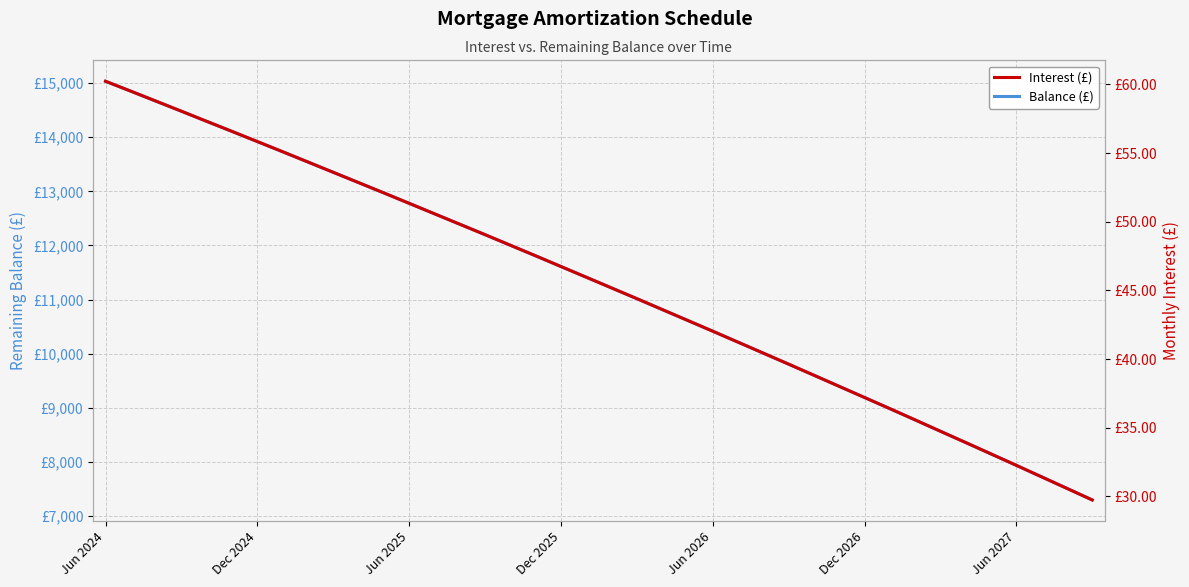

Reading left to right, list all the values displayed in this chart.

Balance (£): 15033.0	14849.0	14664.0	14479.0	14293.0	14106.0	13919.0	13731.0	13542.0	13352.0	13162.0	12971.0	12779.0	12586.0	12393.0	12199.0	12004.0	11808.0	11611.0	11414.0	11216.0	11017.0	10817.0	10617.0	10416.0	10214.0	10011.0	9807.0	9603.0	9398.0	9192.0	8985.0	8777.0	8568.0	8359.0	8149.0	7938.0	7726.0	7513.0	7299.0
Interest (£): 60.2	59.5	58.8	58.0	57.3	56.6	55.8	55.1	54.4	53.6	52.9	52.1	51.3	50.6	49.8	49.1	48.3	47.5	46.7	46.0	45.2	44.4	43.6	42.8	42.0	41.2	40.4	39.6	38.8	38.0	37.2	36.4	35.6	34.7	33.9	33.1	32.3	31.4	30.6	29.7